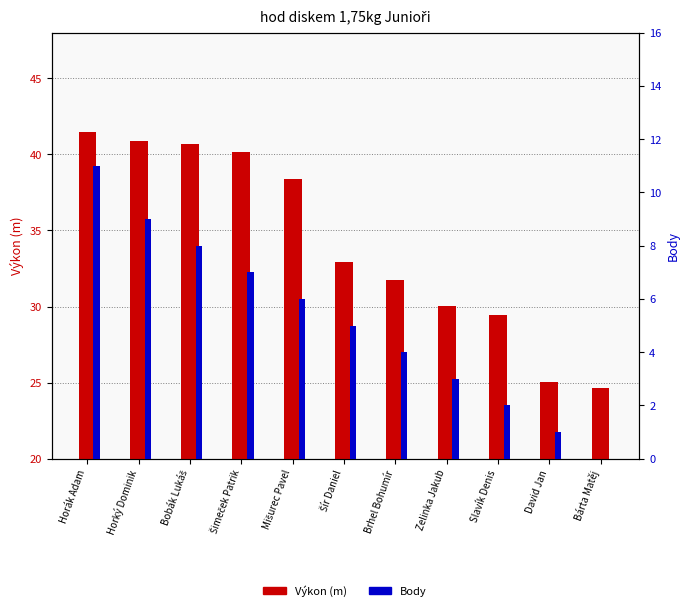

How many bars are there in each group?

2